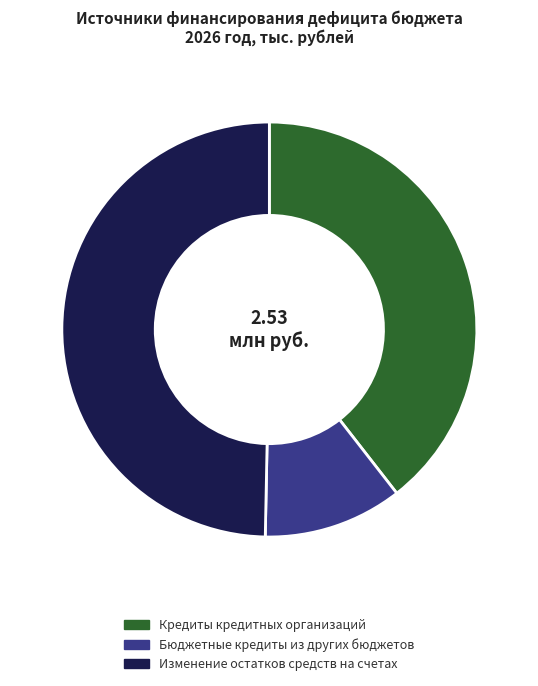

Count the number of slices in the pie.

3